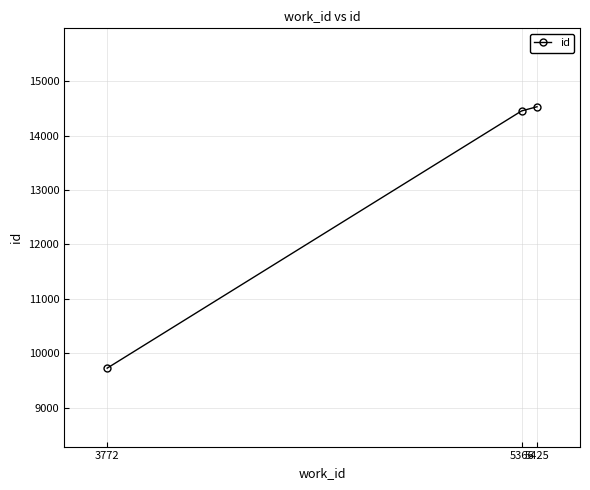

Reading left to right, transcribe all the data shown in this chart.

3772=9725	5366=14458	5425=14534